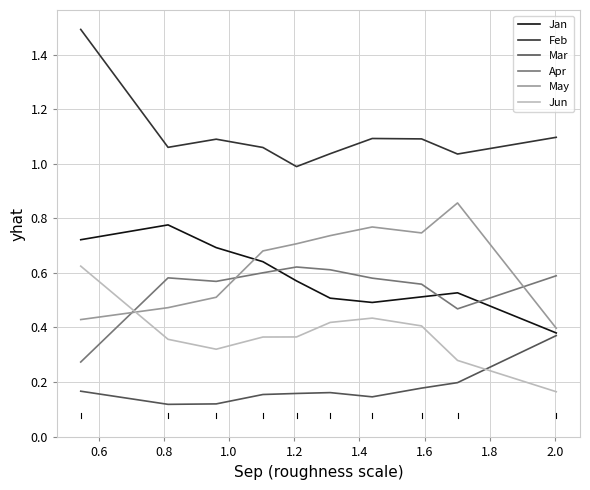

What is the highest value of the Feb series?

1.5